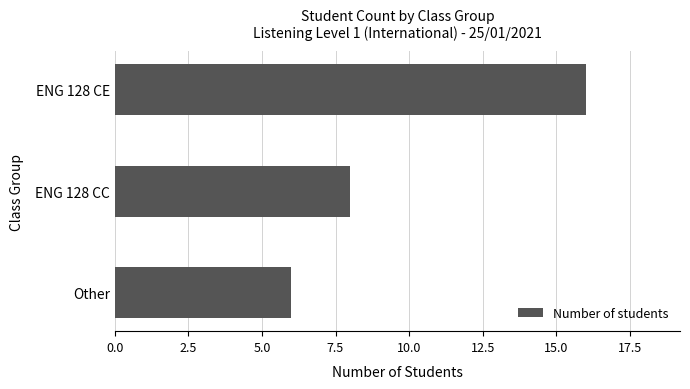

At which category does the chart reach its peak across all series?

ENG 128 CE